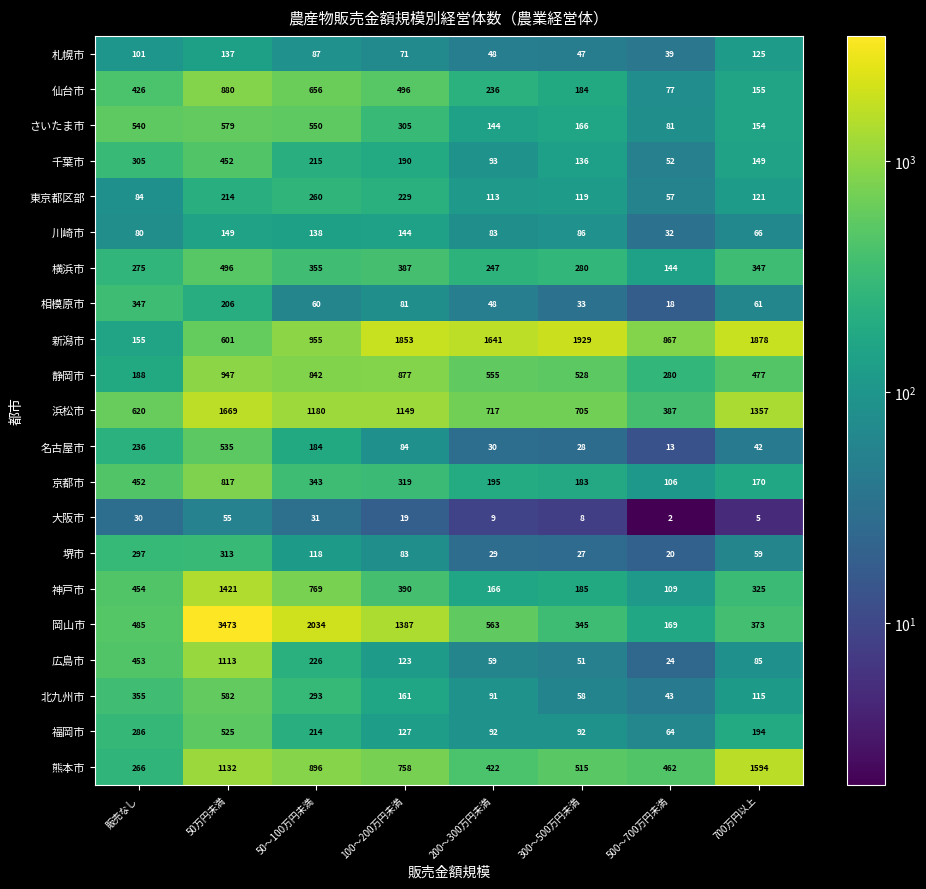

Which series has the widest spread of values?

岡山市